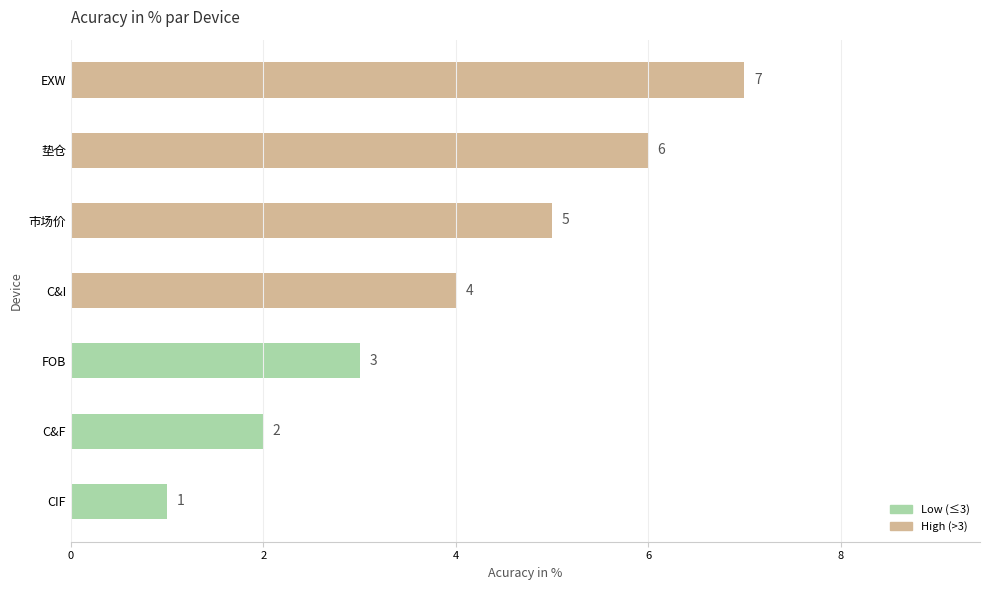

Where is the data nearest to the value 4?

C&I